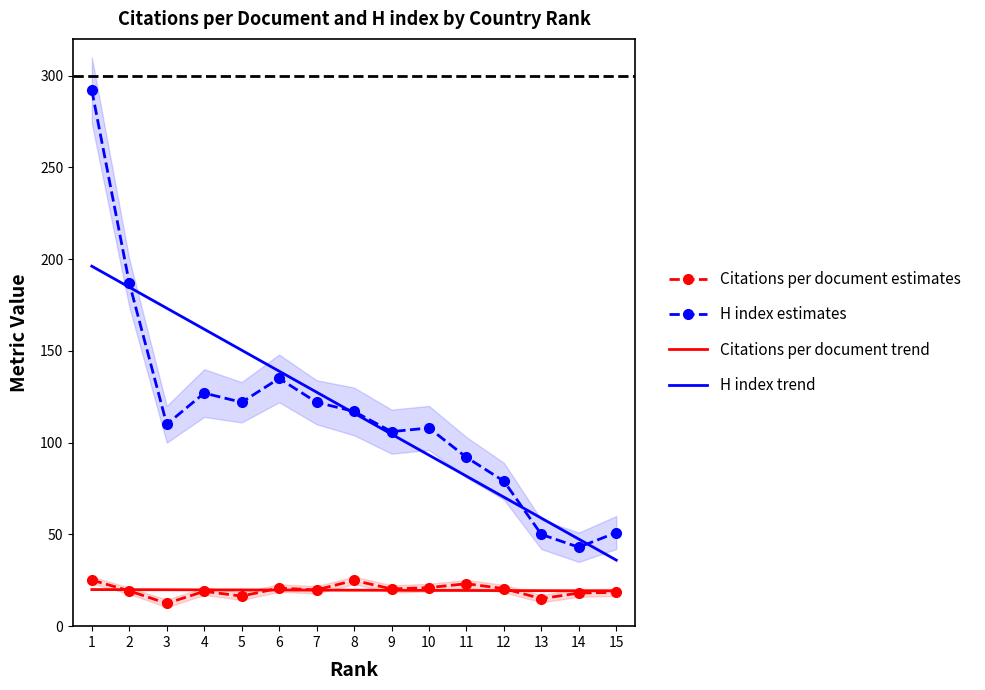

Reading left to right, extract all data points from this chart.

Citations per document estimates: 1=25.1	2=19.2	3=12.4	4=19.0	5=16.4	6=20.7	7=19.8	8=25.0	9=20.3	10=21.0	11=23.1	12=20.5	13=15.0	14=18.1	15=18.4
H index estimates: 1=292.0	2=187.0	3=110.0	4=127.0	5=122.0	6=135.0	7=122.0	8=117.0	9=106.0	10=108.0	11=92.0	12=79.0	13=50.0	14=43.0	15=51.0
Citations per document trend: 1=19.9	2=19.9	3=19.8	4=19.8	5=19.7	6=19.7	7=19.6	8=19.6	9=19.5	10=19.5	11=19.4	12=19.4	13=19.3	14=19.3	15=19.2
H index trend: 1=196.1	2=184.7	3=173.3	4=161.8	5=150.4	6=138.9	7=127.5	8=116.1	9=104.6	10=93.2	11=81.7	12=70.3	13=58.9	14=47.4	15=36.0